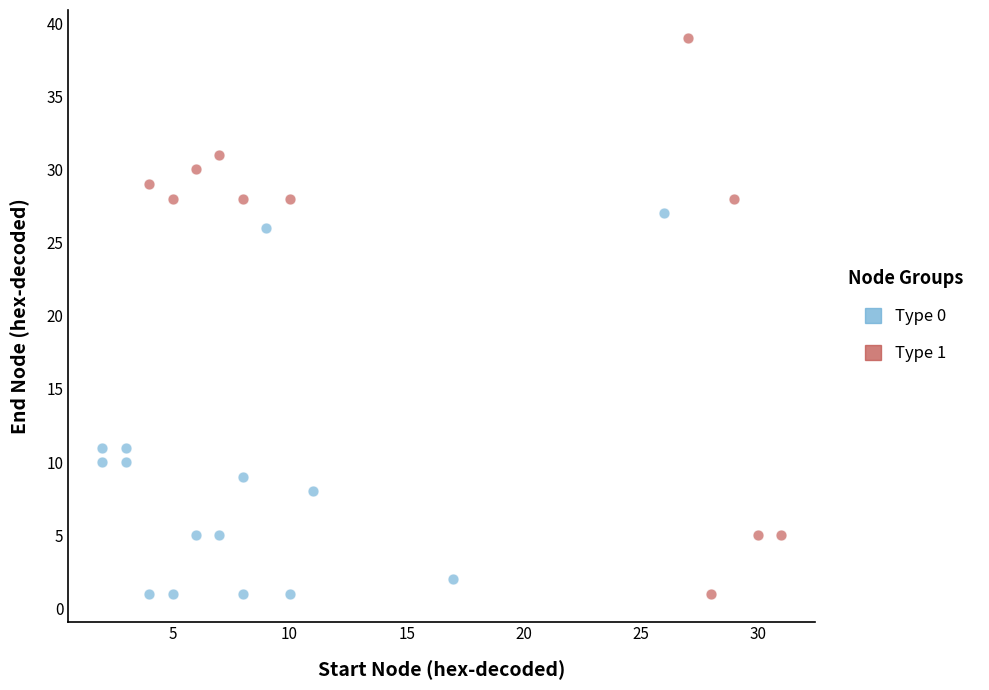

Which series has the largest Y range (max minus min)?

Type 1